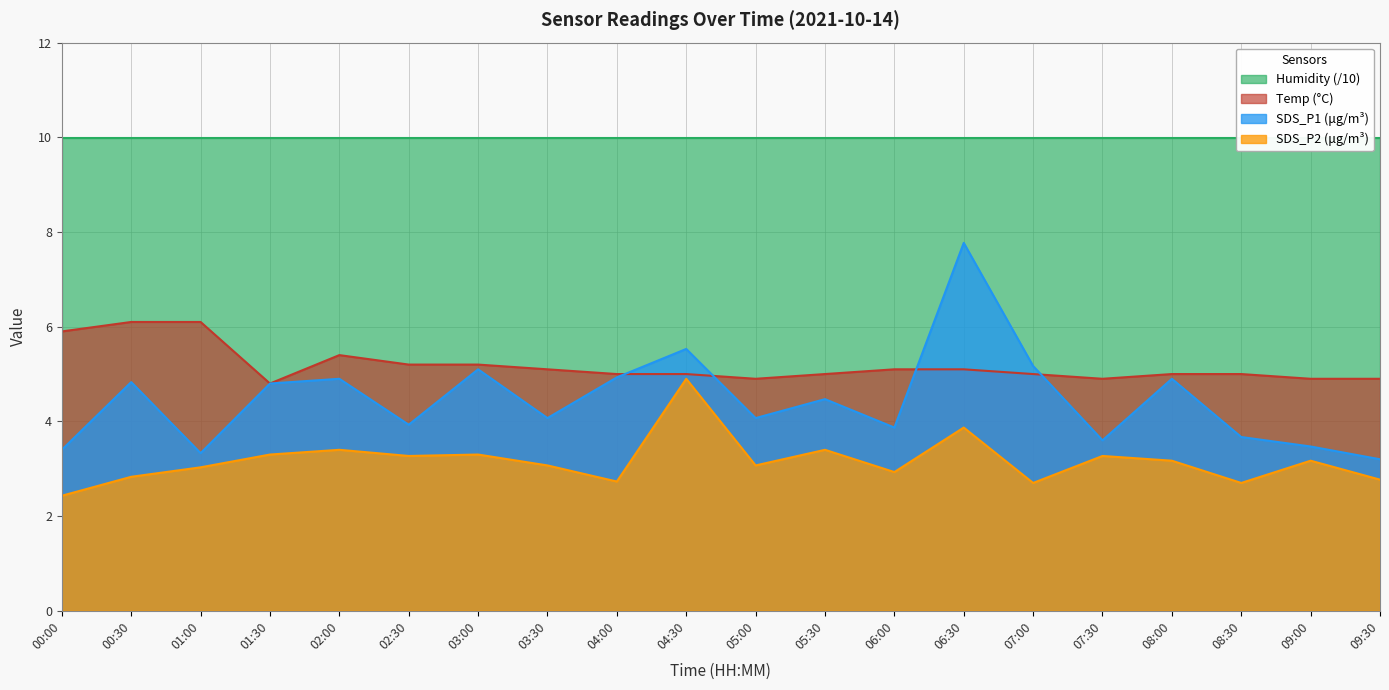

How many data points in Temp are less than 5?

5